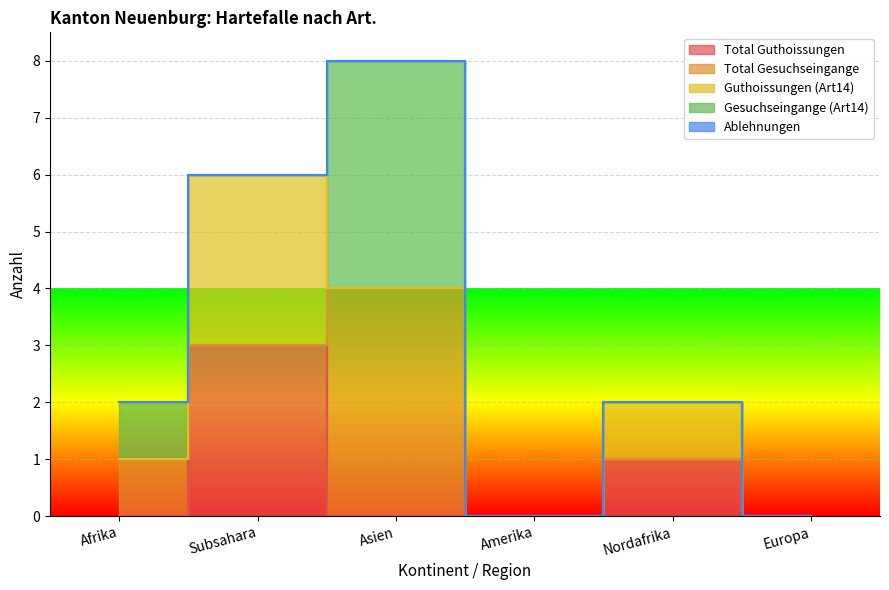

True or false: Total Gesuchseingange and Total Guthoissungen cross at least once.

True